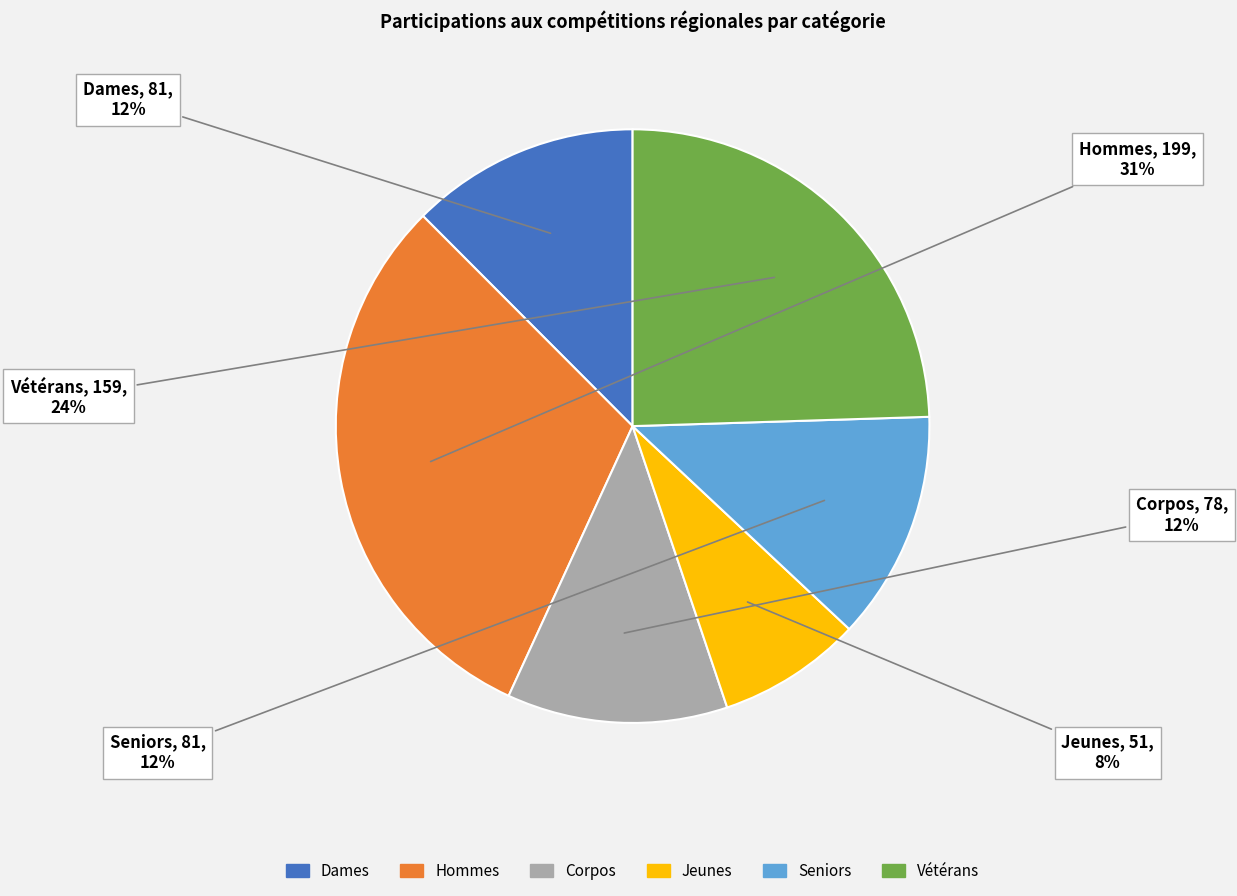

To the nearest percent, what is the difference between the largest and smallest slice percentages?

23%